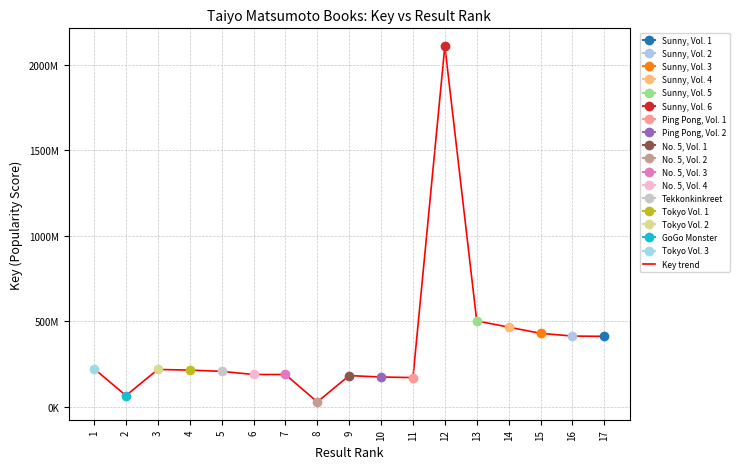

Where is the first local maximum?

3